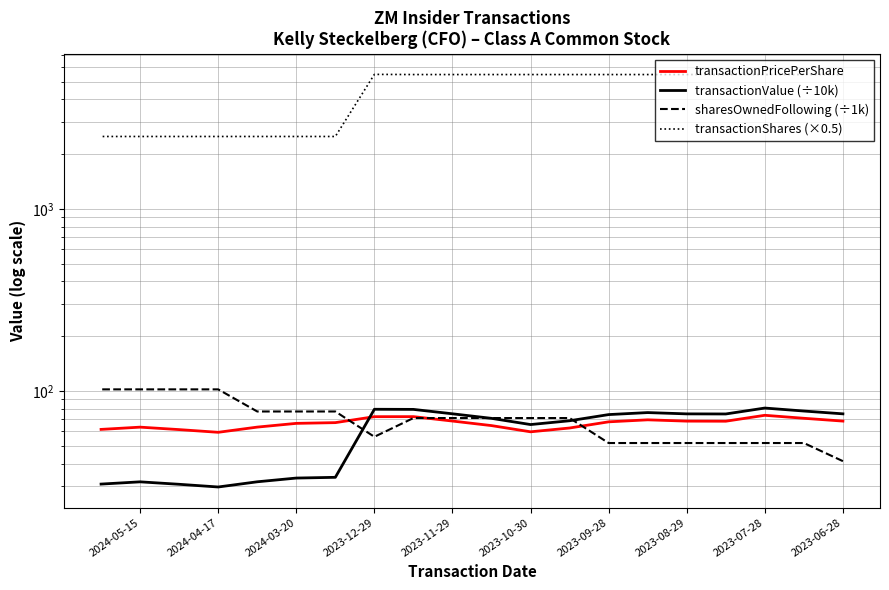

True or false: transactionValue (÷10k) and transactionShares (×0.5) intersect in this chart.

False